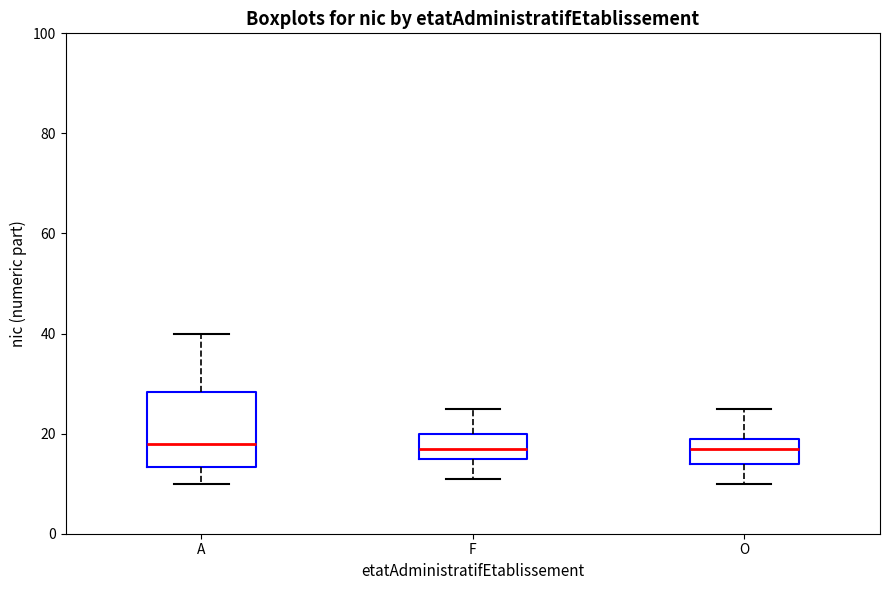

Where does the median line of the box for A sit on the y-axis? The values are not printed on the chart, so give them approximately, as read against the axis.

18